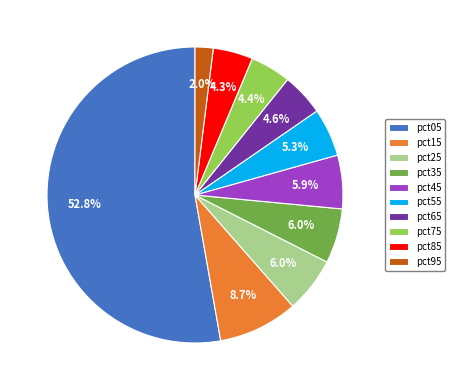

Which has a higher value, pct85 or pct25?

pct25